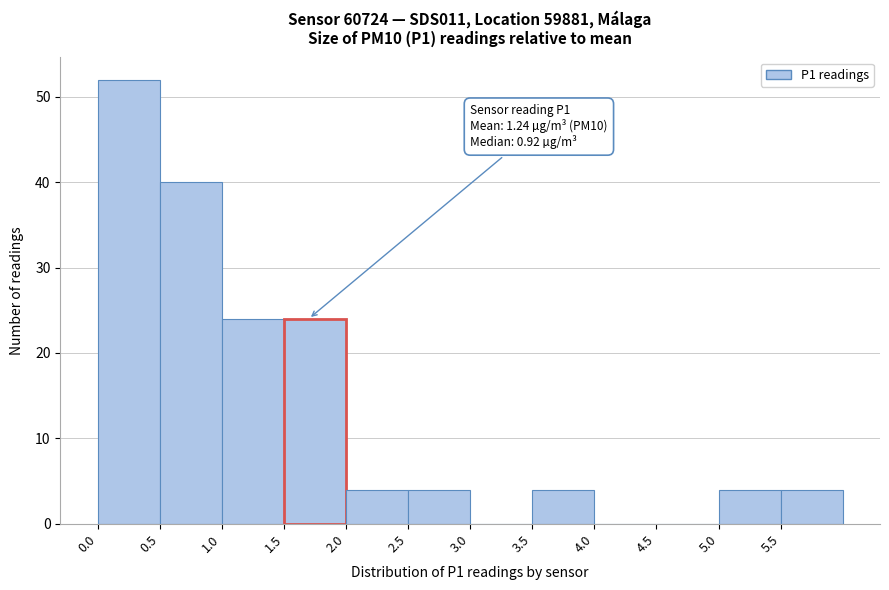

Which range on the x-axis has the tallest bar?

0.0 to 0.5